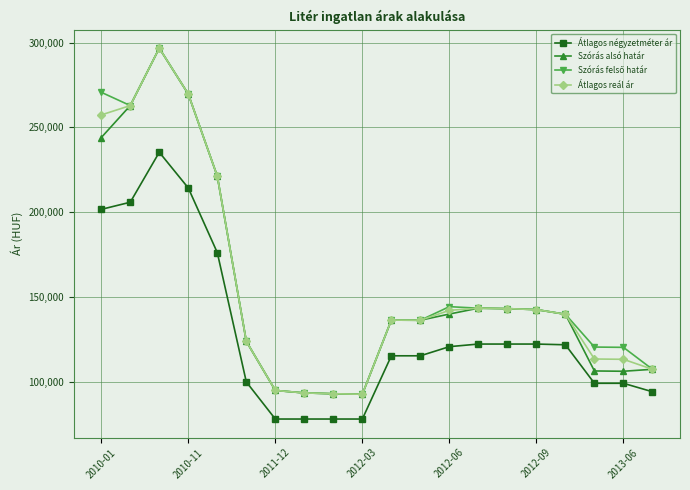

What is the highest value of the Átlagos reál ár series?

296677